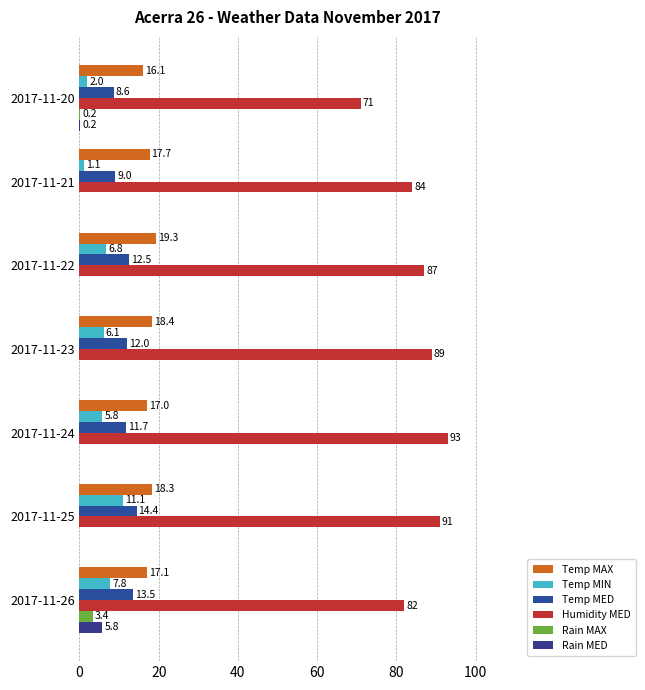

How many data points does each series have?

7